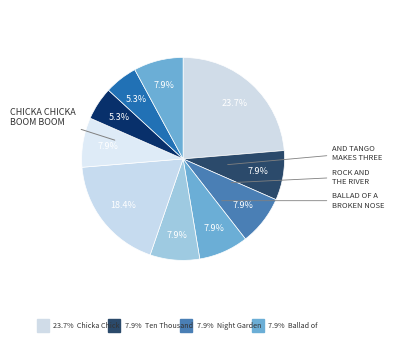

To the nearest percent, what is the average slice percentage?

10%